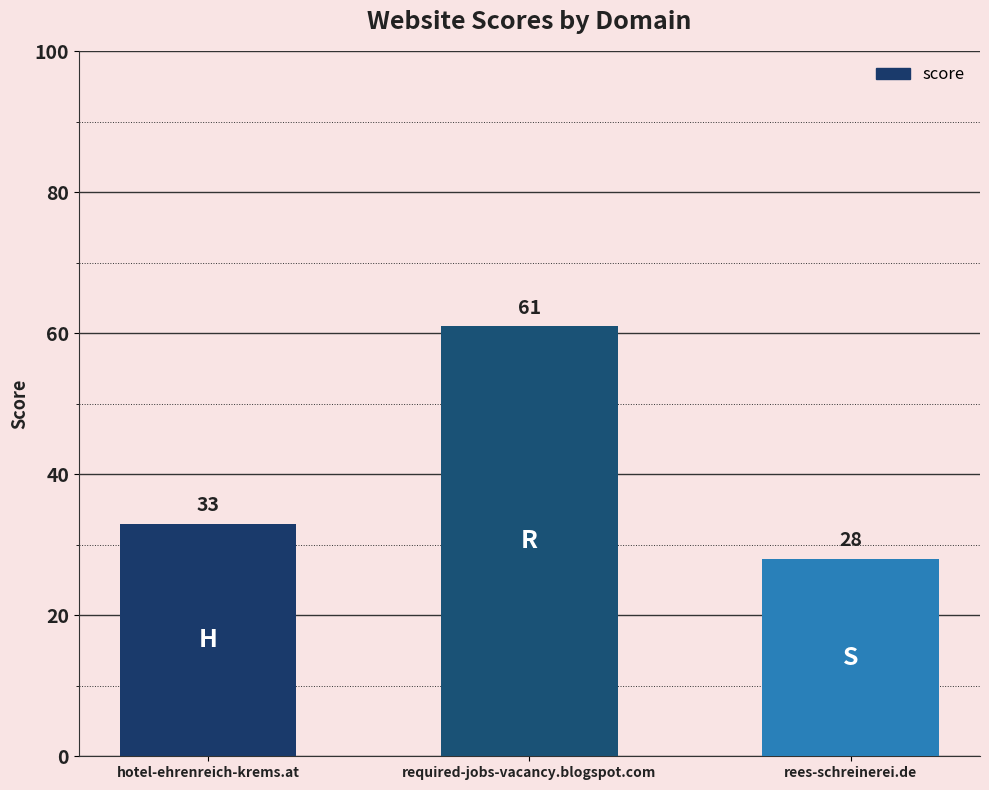

What is the greatest value displayed?

61